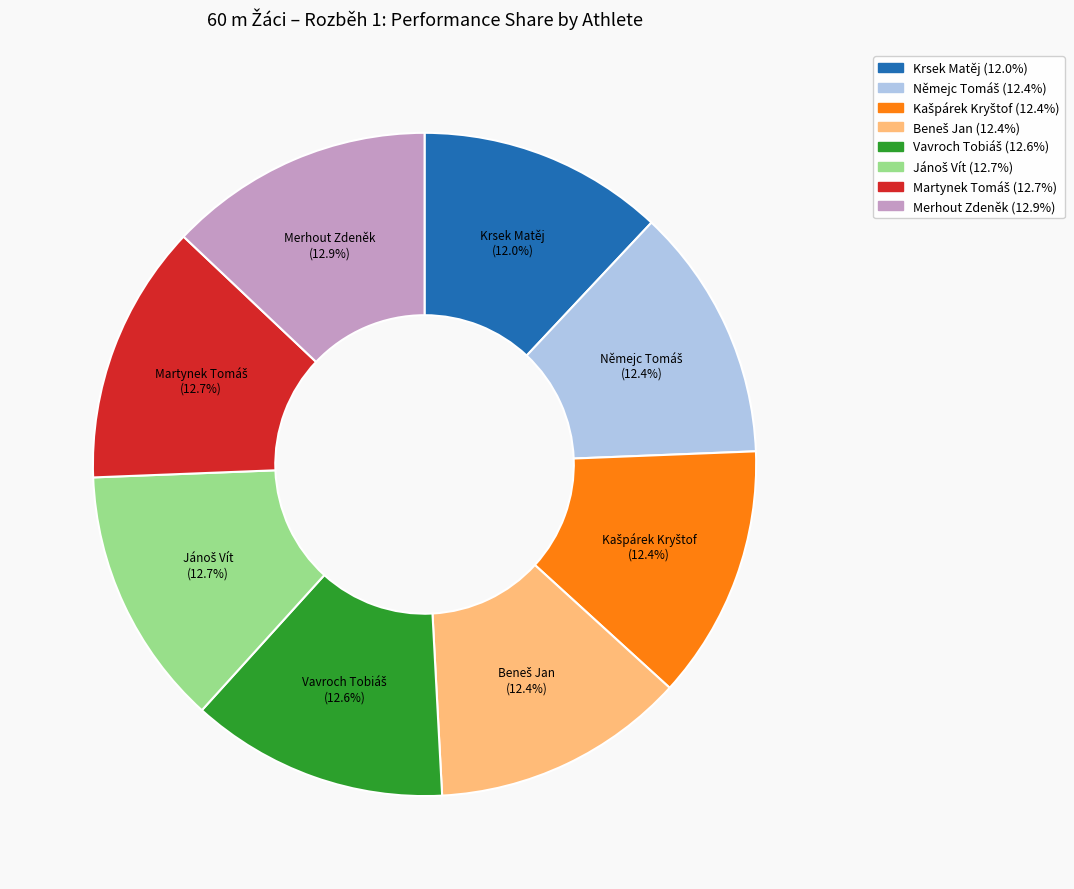

Does Krsek Matěj account for over 50% of the chart?

No